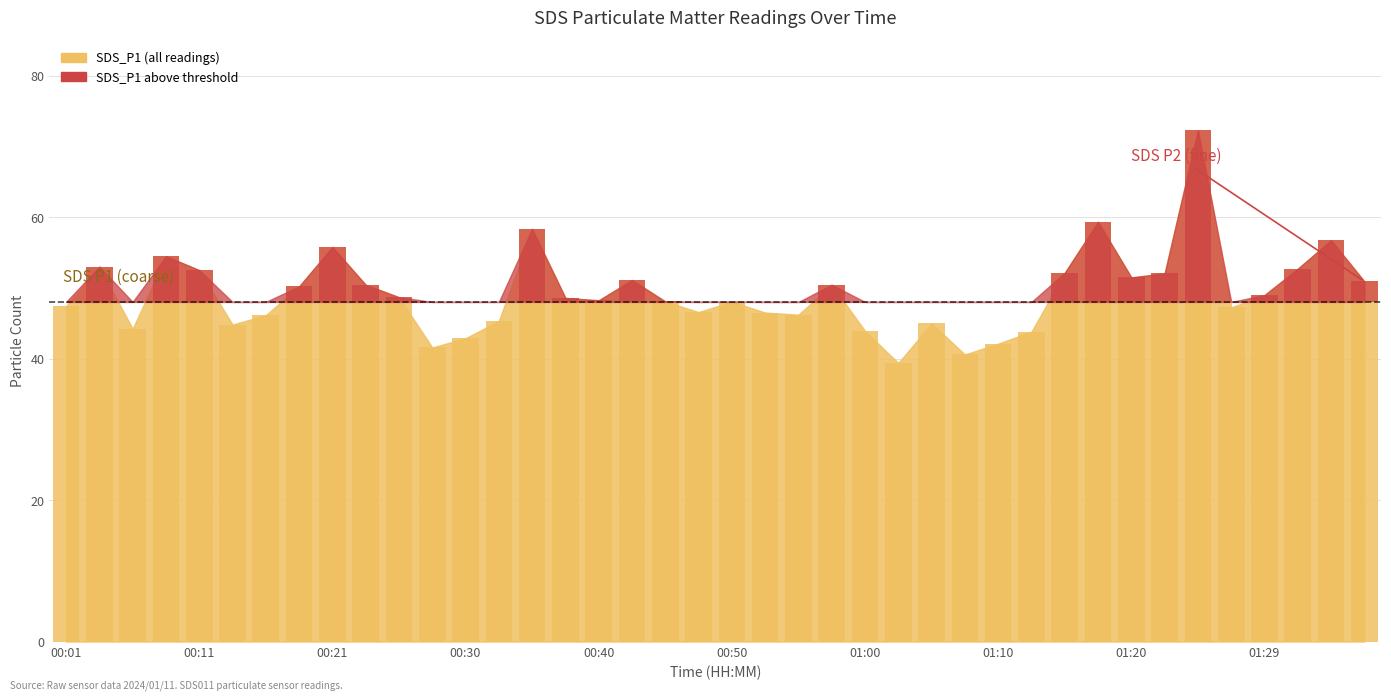

Are the bars grouped side by side (vs. stacked)?

No